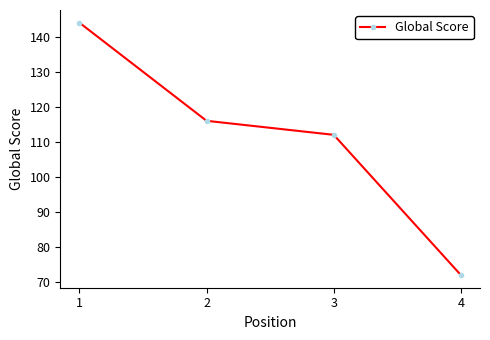

Rank the categories by value from lowest to highest.

4, 3, 2, 1